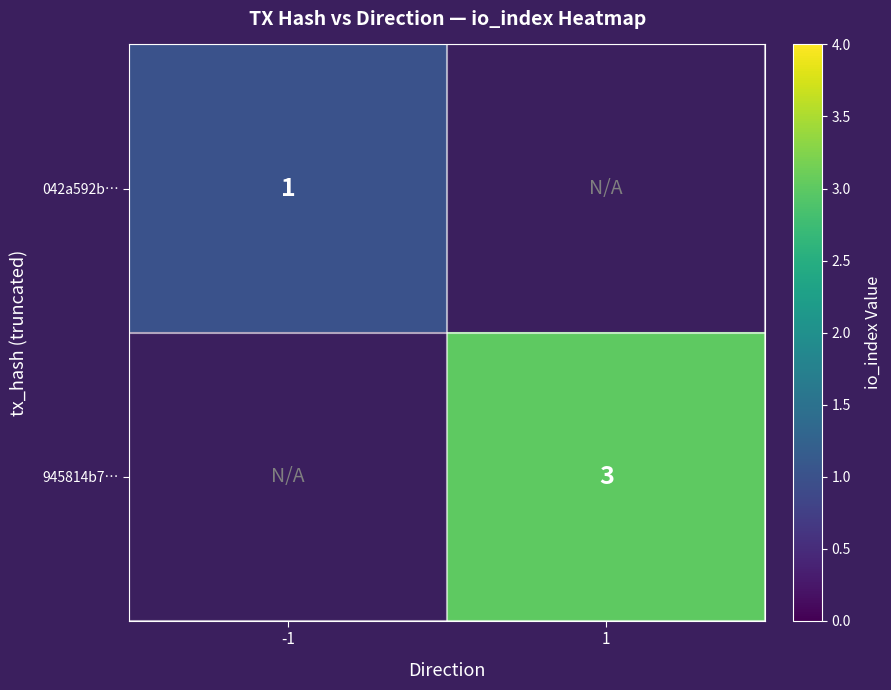

The 042a592b… series shows 0.5 at -1. True or false?

False